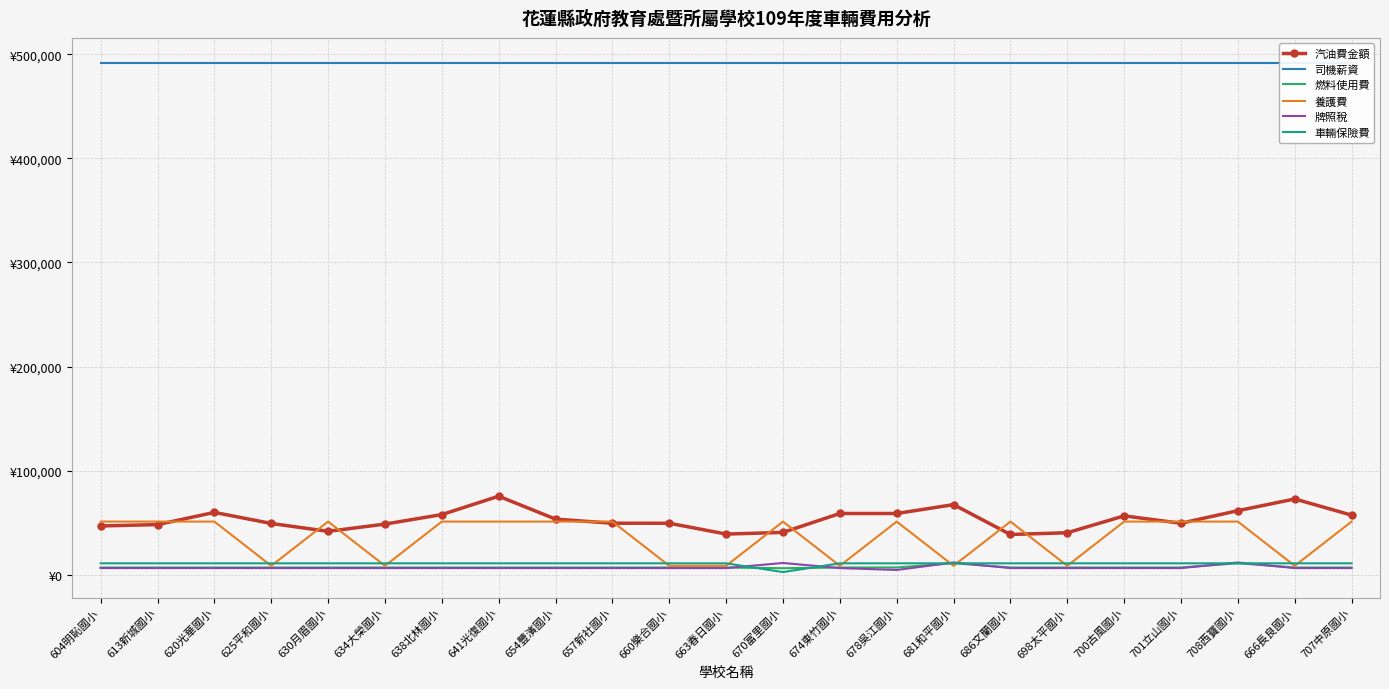

Which category has the lowest value across all series?

670富里國小